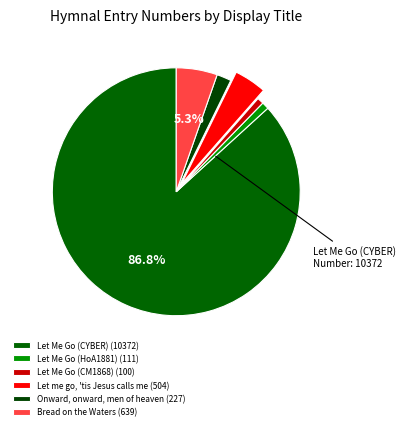

How many slices are in this pie chart?

6